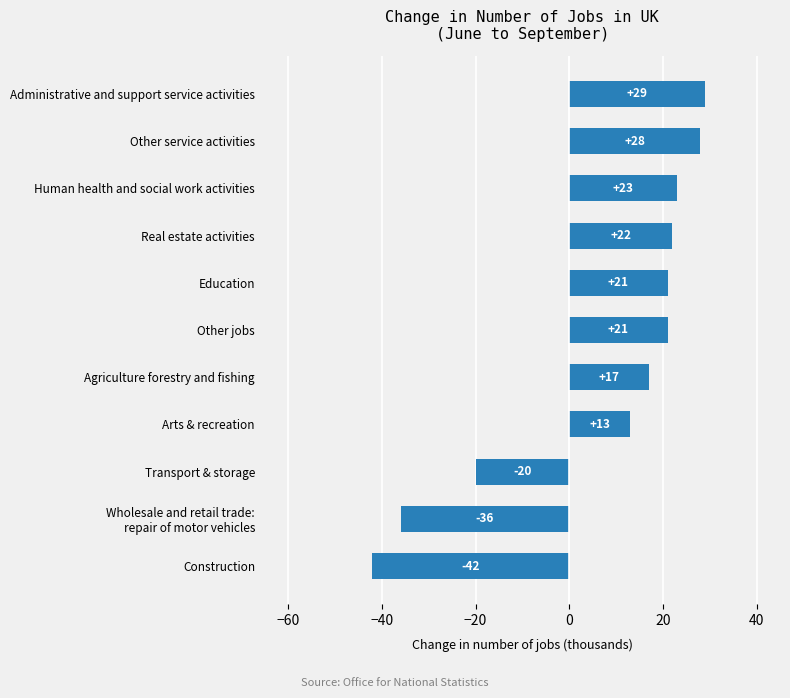

Read the value at Transport & storage.

-20